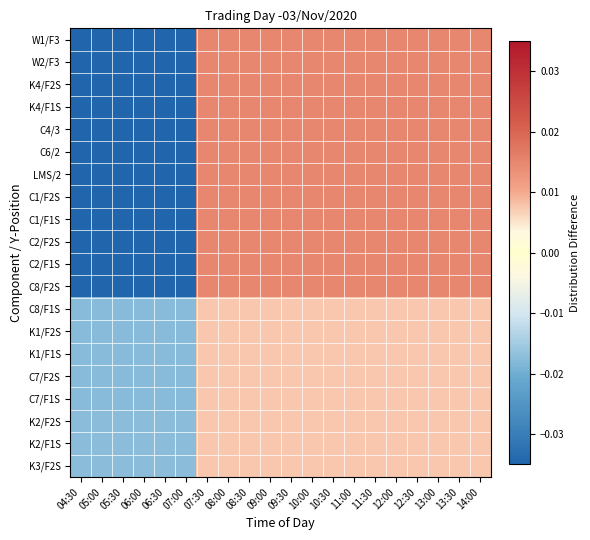

Reading left to right, list all the values displayed in this chart.

W1/F3: 04:30=-0.0	05:00=-0.0	05:30=-0.0	06:00=-0.0	06:30=-0.0	07:00=-0.0	07:30=0.0	08:00=0.0	08:30=0.0	09:00=0.0	09:30=0.0	10:00=0.0	10:30=0.0	11:00=0.0	11:30=0.0	12:00=0.0	12:30=0.0	13:00=0.0	13:30=0.0	14:00=0.0
W2/F3: 04:30=-0.0	05:00=-0.0	05:30=-0.0	06:00=-0.0	06:30=-0.0	07:00=-0.0	07:30=0.0	08:00=0.0	08:30=0.0	09:00=0.0	09:30=0.0	10:00=0.0	10:30=0.0	11:00=0.0	11:30=0.0	12:00=0.0	12:30=0.0	13:00=0.0	13:30=0.0	14:00=0.0
K4/F2S: 04:30=-0.0	05:00=-0.0	05:30=-0.0	06:00=-0.0	06:30=-0.0	07:00=-0.0	07:30=0.0	08:00=0.0	08:30=0.0	09:00=0.0	09:30=0.0	10:00=0.0	10:30=0.0	11:00=0.0	11:30=0.0	12:00=0.0	12:30=0.0	13:00=0.0	13:30=0.0	14:00=0.0
K4/F1S: 04:30=-0.0	05:00=-0.0	05:30=-0.0	06:00=-0.0	06:30=-0.0	07:00=-0.0	07:30=0.0	08:00=0.0	08:30=0.0	09:00=0.0	09:30=0.0	10:00=0.0	10:30=0.0	11:00=0.0	11:30=0.0	12:00=0.0	12:30=0.0	13:00=0.0	13:30=0.0	14:00=0.0
C4/3: 04:30=-0.0	05:00=-0.0	05:30=-0.0	06:00=-0.0	06:30=-0.0	07:00=-0.0	07:30=0.0	08:00=0.0	08:30=0.0	09:00=0.0	09:30=0.0	10:00=0.0	10:30=0.0	11:00=0.0	11:30=0.0	12:00=0.0	12:30=0.0	13:00=0.0	13:30=0.0	14:00=0.0
C6/2: 04:30=-0.0	05:00=-0.0	05:30=-0.0	06:00=-0.0	06:30=-0.0	07:00=-0.0	07:30=0.0	08:00=0.0	08:30=0.0	09:00=0.0	09:30=0.0	10:00=0.0	10:30=0.0	11:00=0.0	11:30=0.0	12:00=0.0	12:30=0.0	13:00=0.0	13:30=0.0	14:00=0.0
LMS/2: 04:30=-0.0	05:00=-0.0	05:30=-0.0	06:00=-0.0	06:30=-0.0	07:00=-0.0	07:30=0.0	08:00=0.0	08:30=0.0	09:00=0.0	09:30=0.0	10:00=0.0	10:30=0.0	11:00=0.0	11:30=0.0	12:00=0.0	12:30=0.0	13:00=0.0	13:30=0.0	14:00=0.0
C1/F2S: 04:30=-0.0	05:00=-0.0	05:30=-0.0	06:00=-0.0	06:30=-0.0	07:00=-0.0	07:30=0.0	08:00=0.0	08:30=0.0	09:00=0.0	09:30=0.0	10:00=0.0	10:30=0.0	11:00=0.0	11:30=0.0	12:00=0.0	12:30=0.0	13:00=0.0	13:30=0.0	14:00=0.0
C1/F1S: 04:30=-0.0	05:00=-0.0	05:30=-0.0	06:00=-0.0	06:30=-0.0	07:00=-0.0	07:30=0.0	08:00=0.0	08:30=0.0	09:00=0.0	09:30=0.0	10:00=0.0	10:30=0.0	11:00=0.0	11:30=0.0	12:00=0.0	12:30=0.0	13:00=0.0	13:30=0.0	14:00=0.0
C2/F2S: 04:30=-0.0	05:00=-0.0	05:30=-0.0	06:00=-0.0	06:30=-0.0	07:00=-0.0	07:30=0.0	08:00=0.0	08:30=0.0	09:00=0.0	09:30=0.0	10:00=0.0	10:30=0.0	11:00=0.0	11:30=0.0	12:00=0.0	12:30=0.0	13:00=0.0	13:30=0.0	14:00=0.0
C2/F1S: 04:30=-0.0	05:00=-0.0	05:30=-0.0	06:00=-0.0	06:30=-0.0	07:00=-0.0	07:30=0.0	08:00=0.0	08:30=0.0	09:00=0.0	09:30=0.0	10:00=0.0	10:30=0.0	11:00=0.0	11:30=0.0	12:00=0.0	12:30=0.0	13:00=0.0	13:30=0.0	14:00=0.0
C8/F2S: 04:30=-0.0	05:00=-0.0	05:30=-0.0	06:00=-0.0	06:30=-0.0	07:00=-0.0	07:30=0.0	08:00=0.0	08:30=0.0	09:00=0.0	09:30=0.0	10:00=0.0	10:30=0.0	11:00=0.0	11:30=0.0	12:00=0.0	12:30=0.0	13:00=0.0	13:30=0.0	14:00=0.0
C8/F1S: 04:30=-0.0	05:00=-0.0	05:30=-0.0	06:00=-0.0	06:30=-0.0	07:00=-0.0	07:30=0.0	08:00=0.0	08:30=0.0	09:00=0.0	09:30=0.0	10:00=0.0	10:30=0.0	11:00=0.0	11:30=0.0	12:00=0.0	12:30=0.0	13:00=0.0	13:30=0.0	14:00=0.0
K1/F2S: 04:30=-0.0	05:00=-0.0	05:30=-0.0	06:00=-0.0	06:30=-0.0	07:00=-0.0	07:30=0.0	08:00=0.0	08:30=0.0	09:00=0.0	09:30=0.0	10:00=0.0	10:30=0.0	11:00=0.0	11:30=0.0	12:00=0.0	12:30=0.0	13:00=0.0	13:30=0.0	14:00=0.0
K1/F1S: 04:30=-0.0	05:00=-0.0	05:30=-0.0	06:00=-0.0	06:30=-0.0	07:00=-0.0	07:30=0.0	08:00=0.0	08:30=0.0	09:00=0.0	09:30=0.0	10:00=0.0	10:30=0.0	11:00=0.0	11:30=0.0	12:00=0.0	12:30=0.0	13:00=0.0	13:30=0.0	14:00=0.0
C7/F2S: 04:30=-0.0	05:00=-0.0	05:30=-0.0	06:00=-0.0	06:30=-0.0	07:00=-0.0	07:30=0.0	08:00=0.0	08:30=0.0	09:00=0.0	09:30=0.0	10:00=0.0	10:30=0.0	11:00=0.0	11:30=0.0	12:00=0.0	12:30=0.0	13:00=0.0	13:30=0.0	14:00=0.0
C7/F1S: 04:30=-0.0	05:00=-0.0	05:30=-0.0	06:00=-0.0	06:30=-0.0	07:00=-0.0	07:30=0.0	08:00=0.0	08:30=0.0	09:00=0.0	09:30=0.0	10:00=0.0	10:30=0.0	11:00=0.0	11:30=0.0	12:00=0.0	12:30=0.0	13:00=0.0	13:30=0.0	14:00=0.0
K2/F2S: 04:30=-0.0	05:00=-0.0	05:30=-0.0	06:00=-0.0	06:30=-0.0	07:00=-0.0	07:30=0.0	08:00=0.0	08:30=0.0	09:00=0.0	09:30=0.0	10:00=0.0	10:30=0.0	11:00=0.0	11:30=0.0	12:00=0.0	12:30=0.0	13:00=0.0	13:30=0.0	14:00=0.0
K2/F1S: 04:30=-0.0	05:00=-0.0	05:30=-0.0	06:00=-0.0	06:30=-0.0	07:00=-0.0	07:30=0.0	08:00=0.0	08:30=0.0	09:00=0.0	09:30=0.0	10:00=0.0	10:30=0.0	11:00=0.0	11:30=0.0	12:00=0.0	12:30=0.0	13:00=0.0	13:30=0.0	14:00=0.0
K3/F2S: 04:30=-0.0	05:00=-0.0	05:30=-0.0	06:00=-0.0	06:30=-0.0	07:00=-0.0	07:30=0.0	08:00=0.0	08:30=0.0	09:00=0.0	09:30=0.0	10:00=0.0	10:30=0.0	11:00=0.0	11:30=0.0	12:00=0.0	12:30=0.0	13:00=0.0	13:30=0.0	14:00=0.0